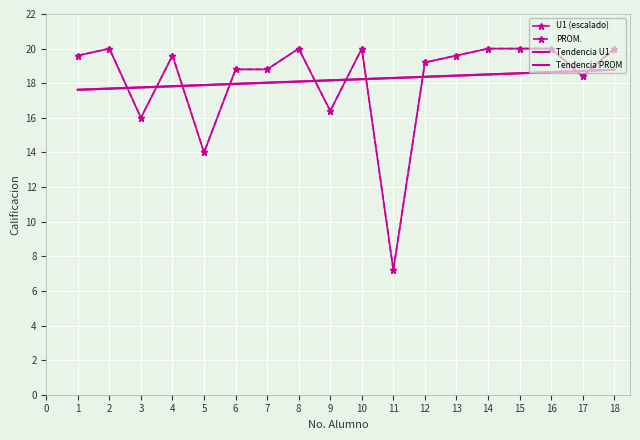

Between 17 and 16, which is larger?

16